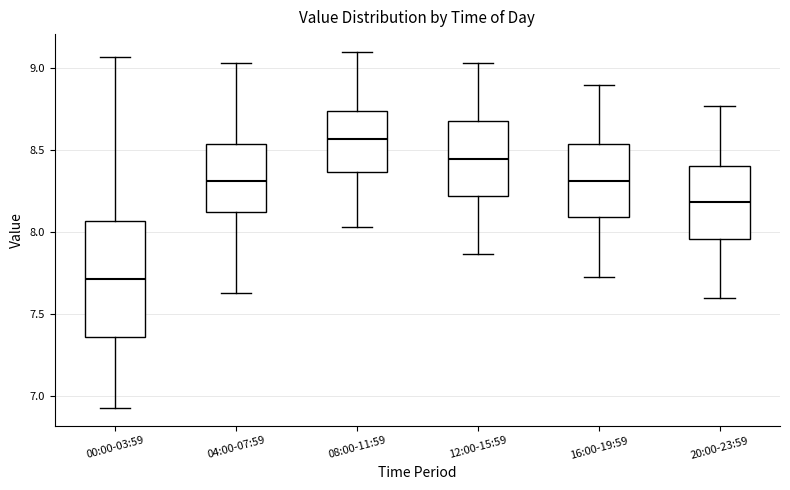

Which box has the highest median line?

08:00-11:59